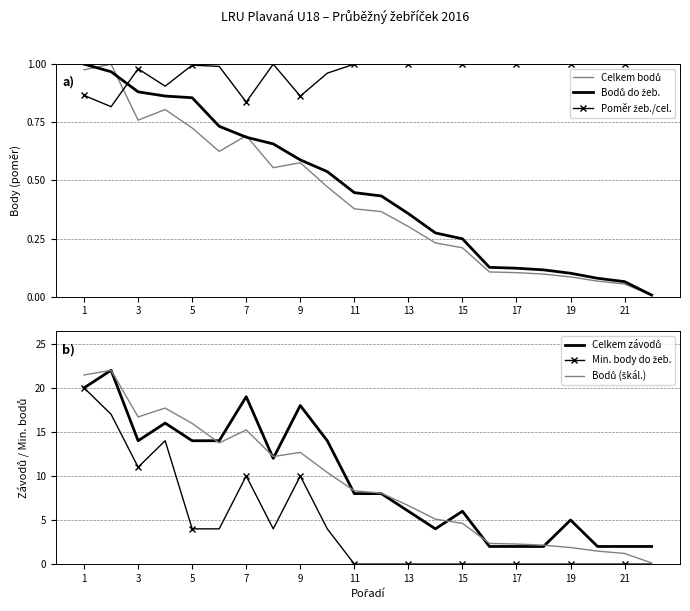

What are all the series names shown in the legend?

Celkem bodů, Bodů do žeb., Poměr žeb./cel., Celkem závodů, Min. body do žeb., Bodů (škál.)